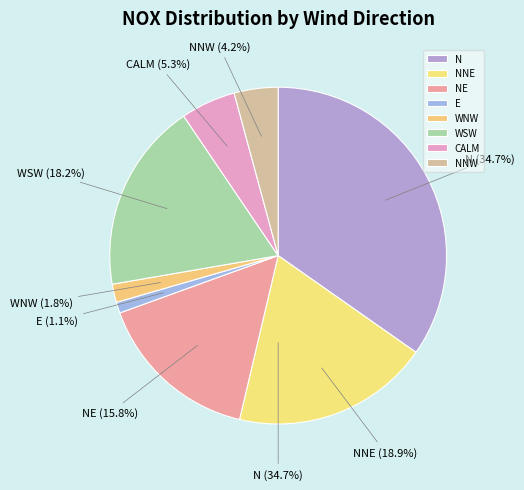

What percentage is the CALM slice, to the nearest percent?

5%